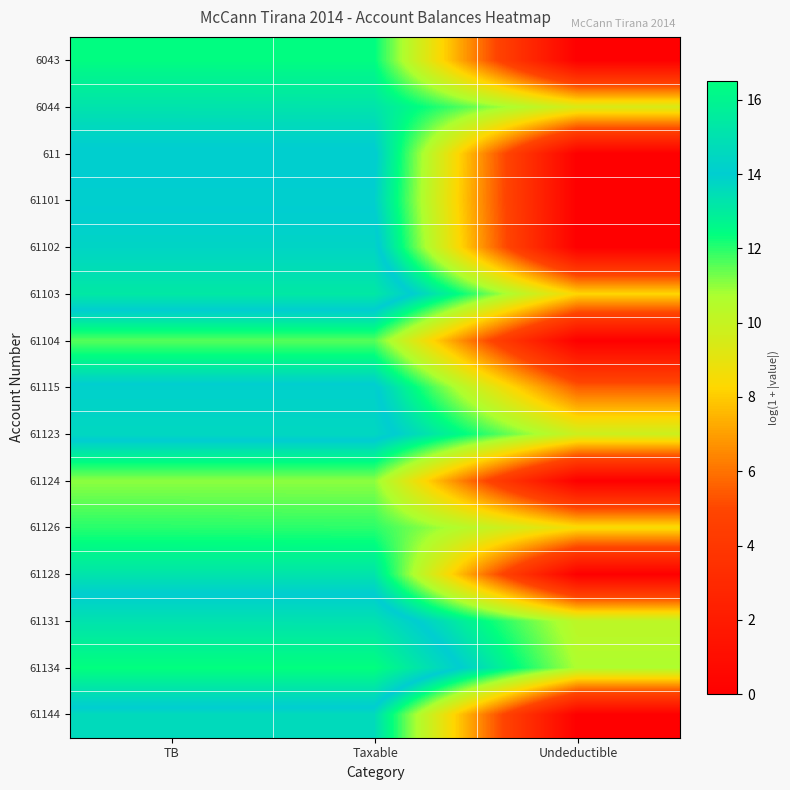

Reading left to right, list all the values displayed in this chart.

6043: TB=12.4	Taxable=12.4	Undeductible=0.0
6044: TB=13.3	Taxable=13.3	Undeductible=9.5
611: TB=14.1	Taxable=14.1	Undeductible=0.0
61101: TB=14.0	Taxable=14.0	Undeductible=0.0
61102: TB=14.4	Taxable=14.4	Undeductible=0.0
61103: TB=15.4	Taxable=15.4	Undeductible=8.3
61104: TB=11.6	Taxable=11.6	Undeductible=0.0
61115: TB=14.2	Taxable=14.2	Undeductible=5.5
61123: TB=14.5	Taxable=14.5	Undeductible=9.8
61124: TB=11.0	Taxable=11.0	Undeductible=0.0
61126: TB=12.0	Taxable=12.0	Undeductible=8.5
61128: TB=13.2	Taxable=13.2	Undeductible=0.0
61131: TB=15.1	Taxable=15.1	Undeductible=10.2
61134: TB=16.5	Taxable=16.5	Undeductible=10.7
61144: TB=13.6	Taxable=13.6	Undeductible=0.0